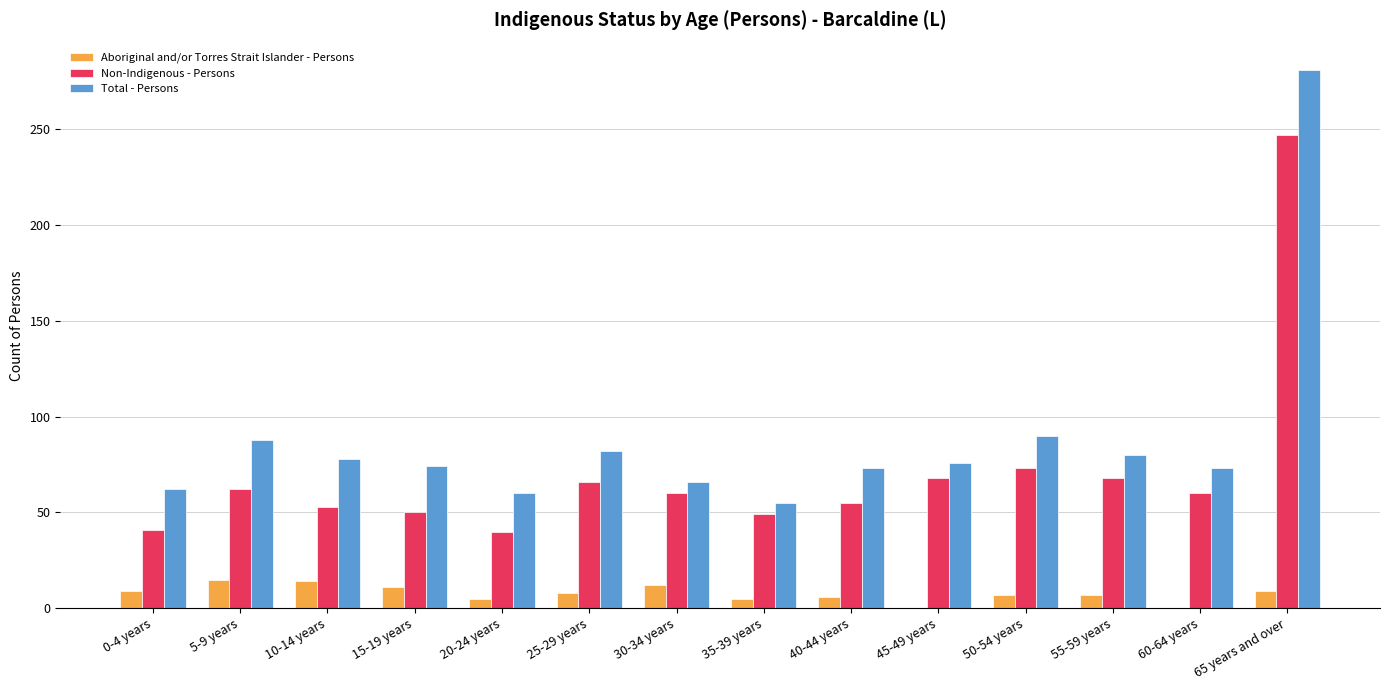

What is the sum of all Non-Indigenous - Persons values?

992